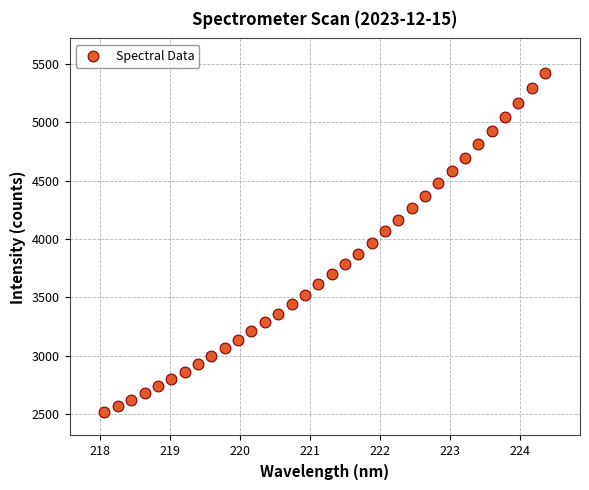

What is the range of X values (max minus min)?

6.3